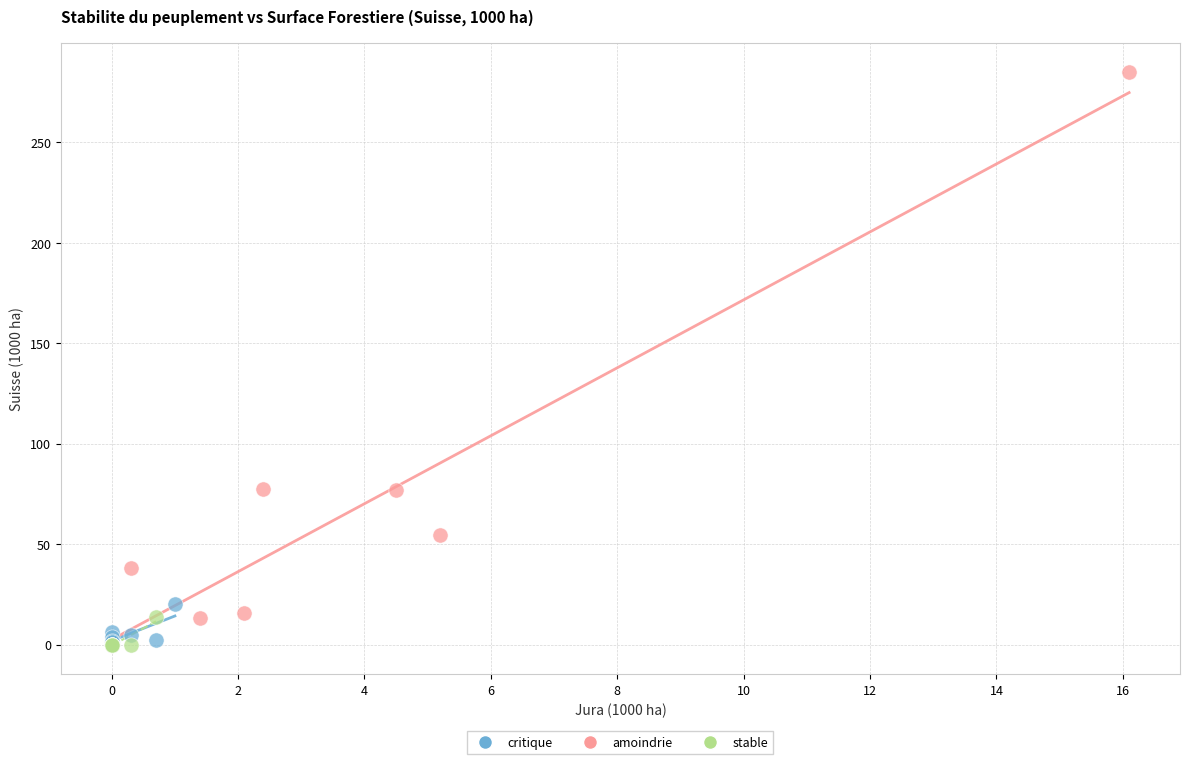

Which series has the largest Y range (max minus min)?

amoindrie